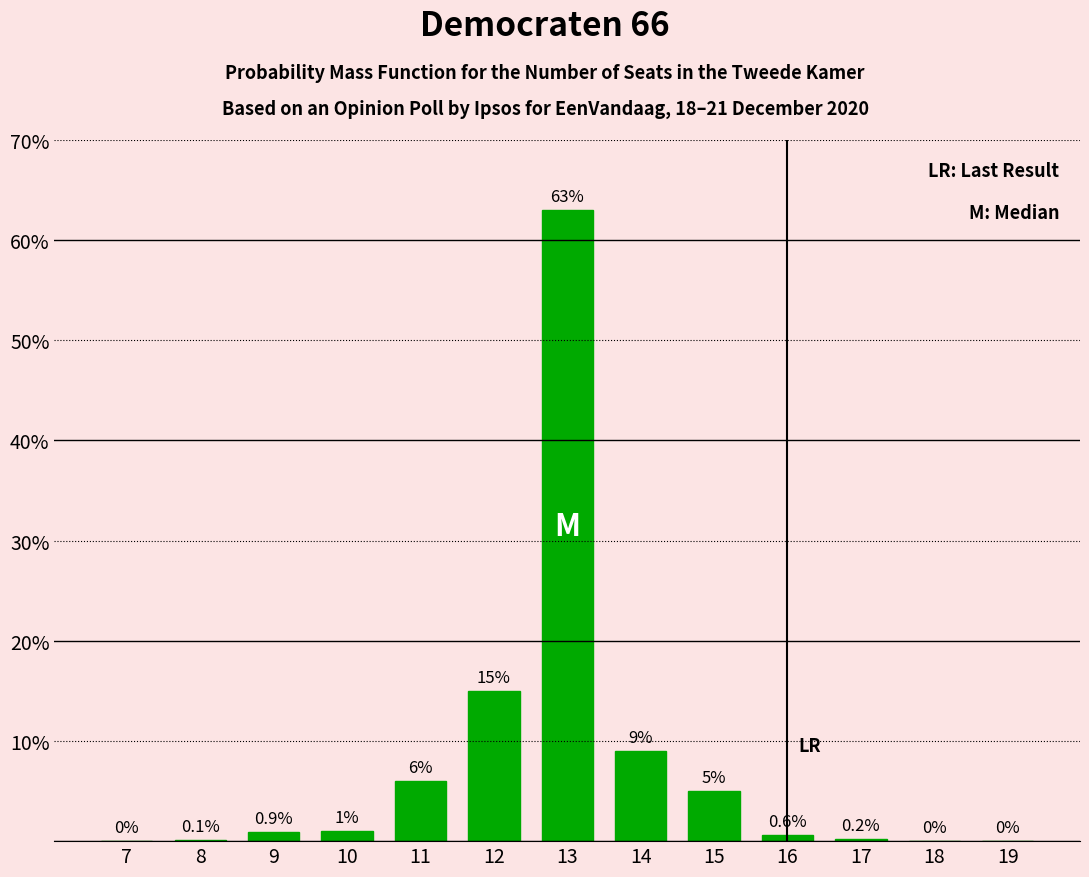

Reading right to left, list all the values displayed in this chart.

19=0.0	18=0.0	17=0.2	16=0.6	15=5.0	14=9.0	13=63.0	12=15.0	11=6.0	10=1.0	9=0.9	8=0.1	7=0.0